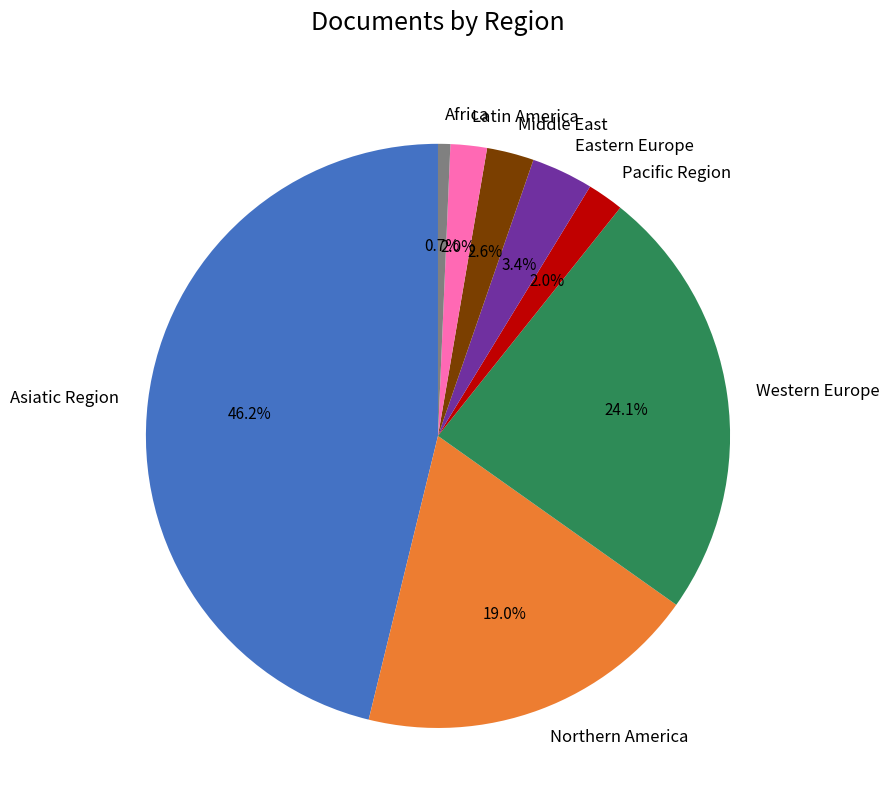

Which slice is the largest?

Asiatic Region